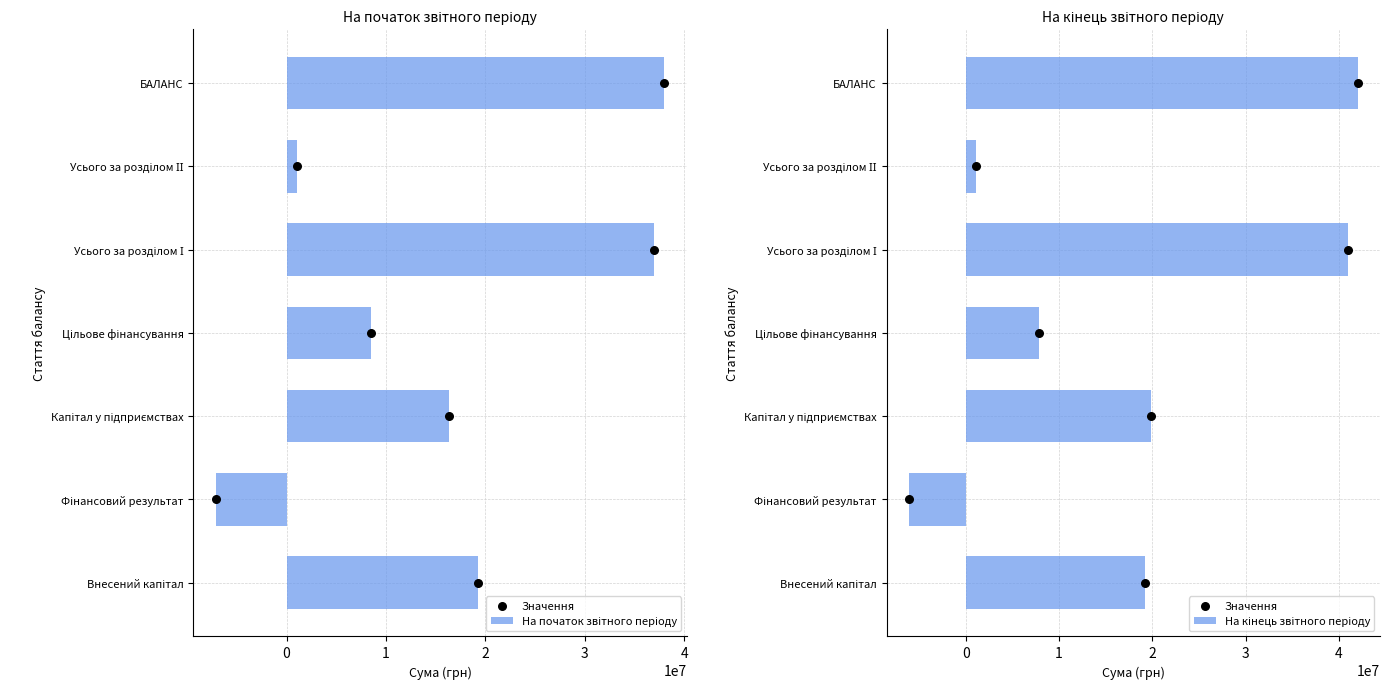

What are all the series names shown in the legend?

На початок звітного періоду, Значення, На кінець звітного періоду